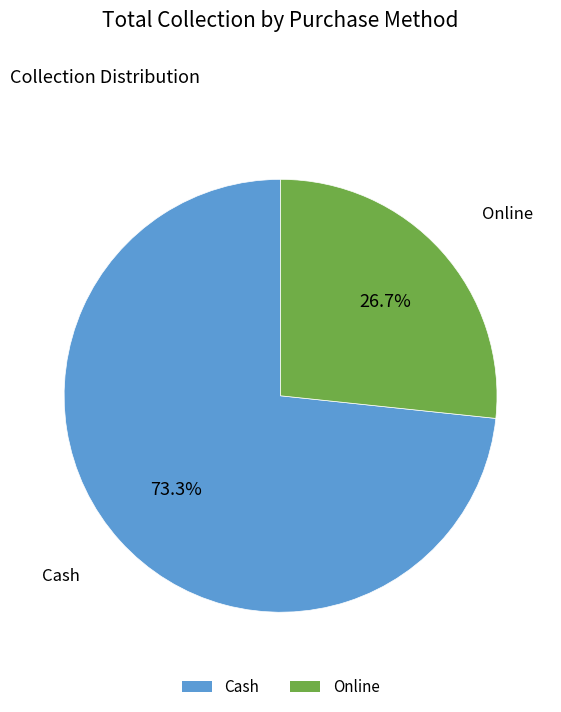

Which slice represents more than half of the pie?

Cash